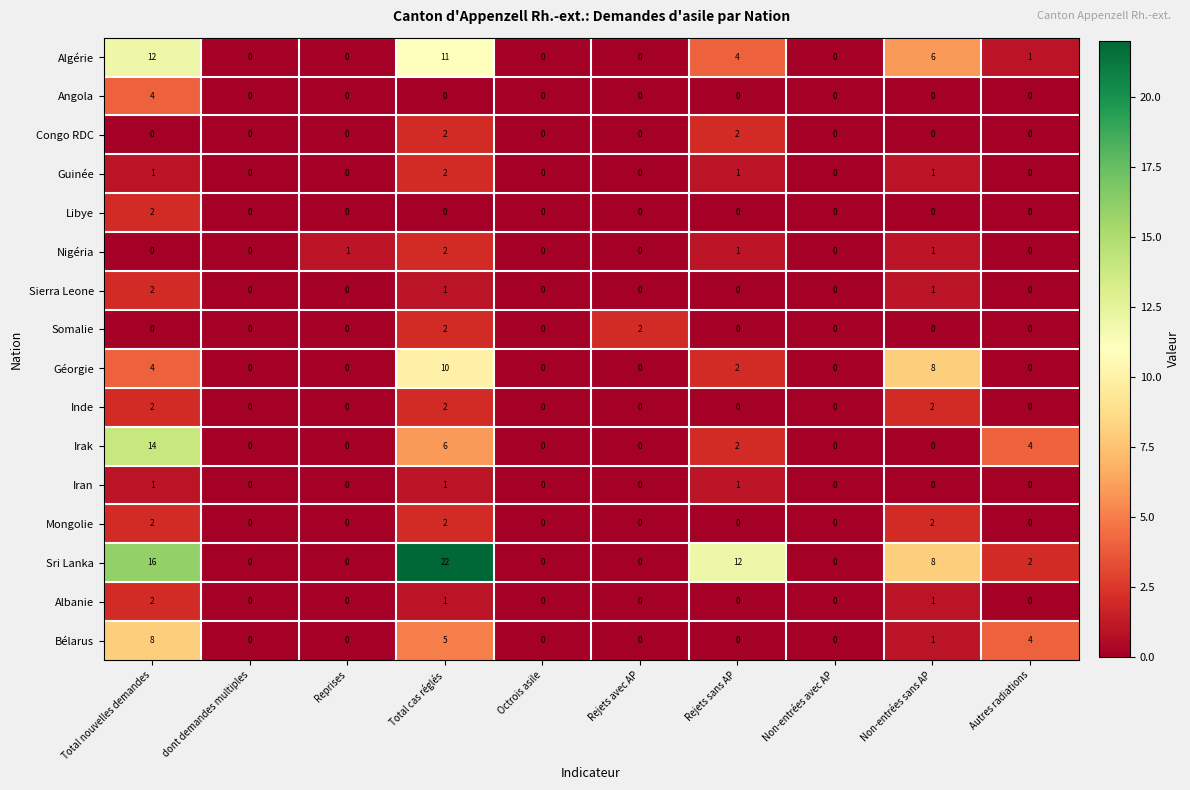

Which category has the highest value in the Guinée series?

Total cas réglés